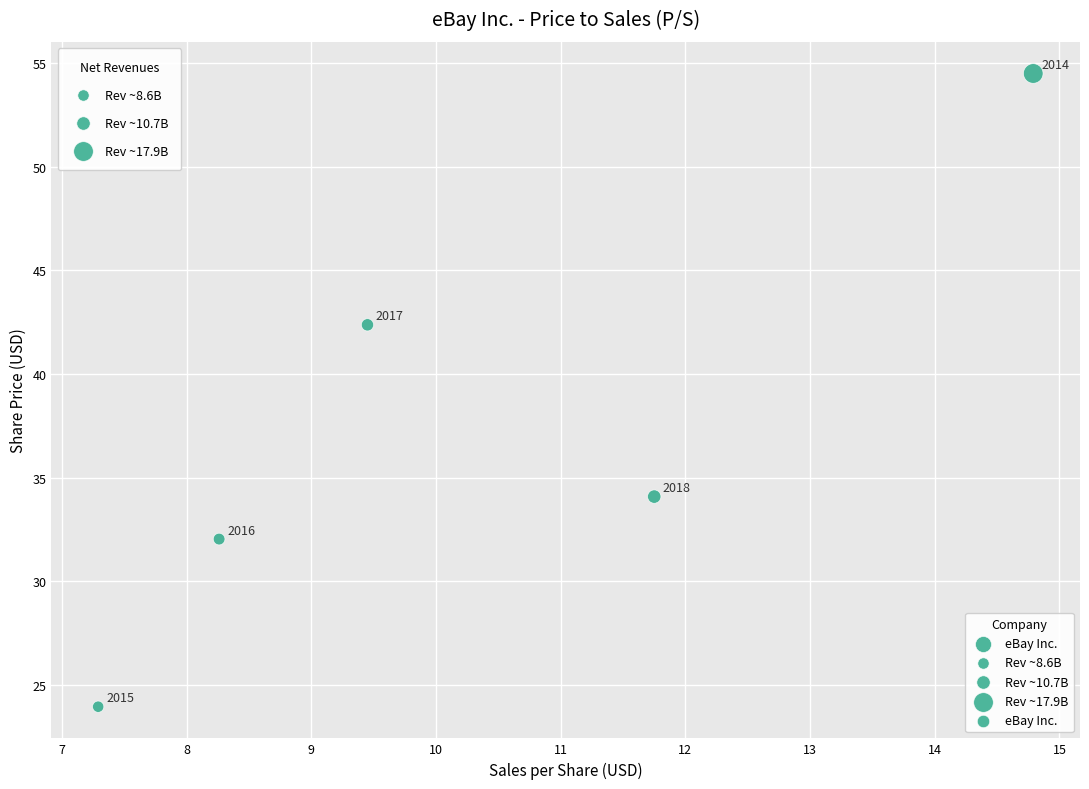

What is the average Y value?

37.4